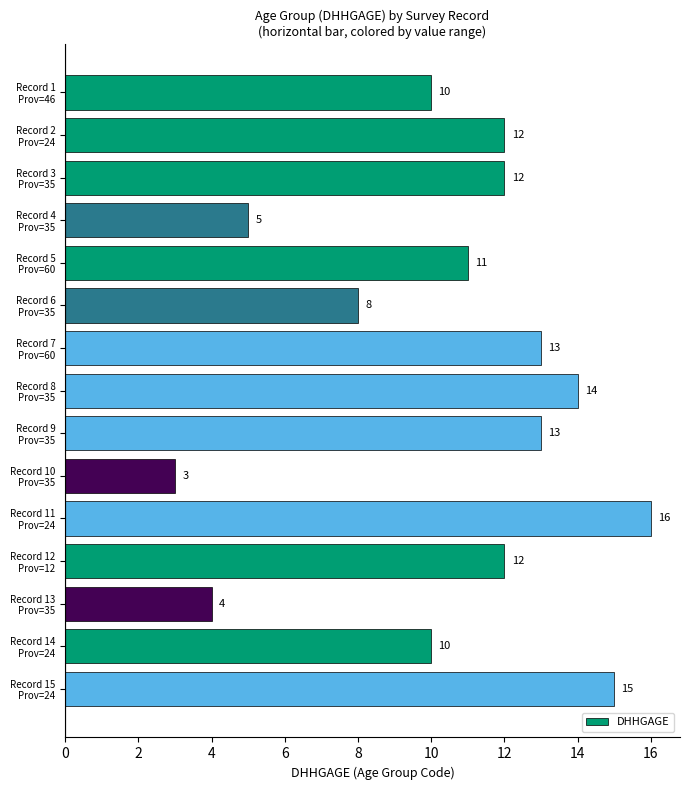

How many values are below 12?

7